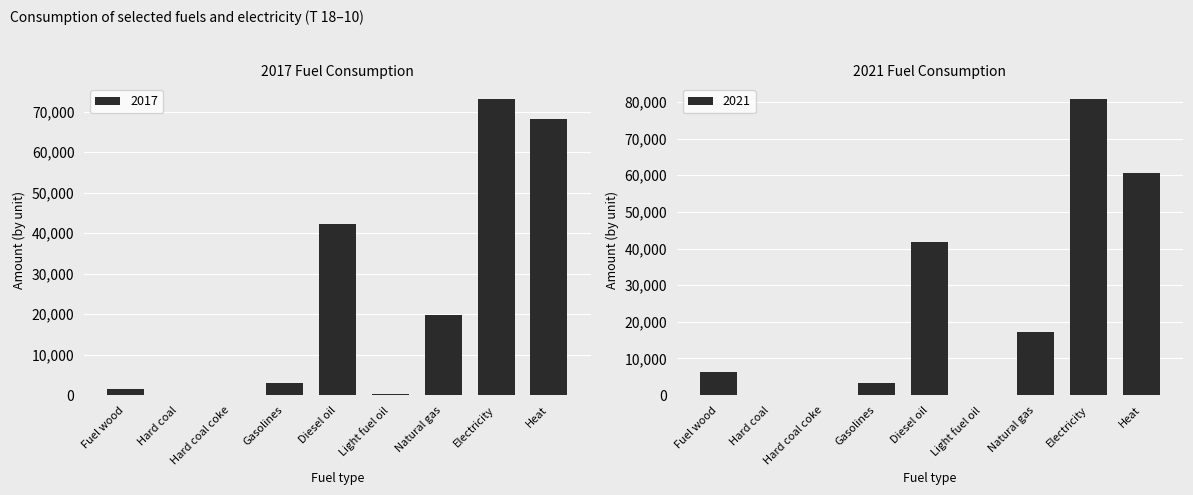

Rank the series at Hard coal from highest to lowest value.

2017, 2021